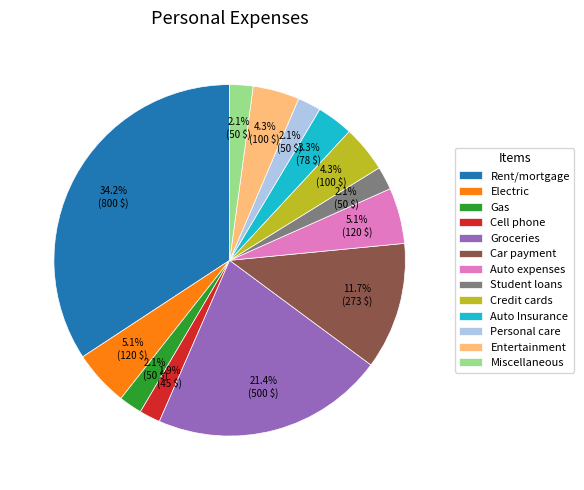

What is the largest slice in the pie chart?

Rent/mortgage